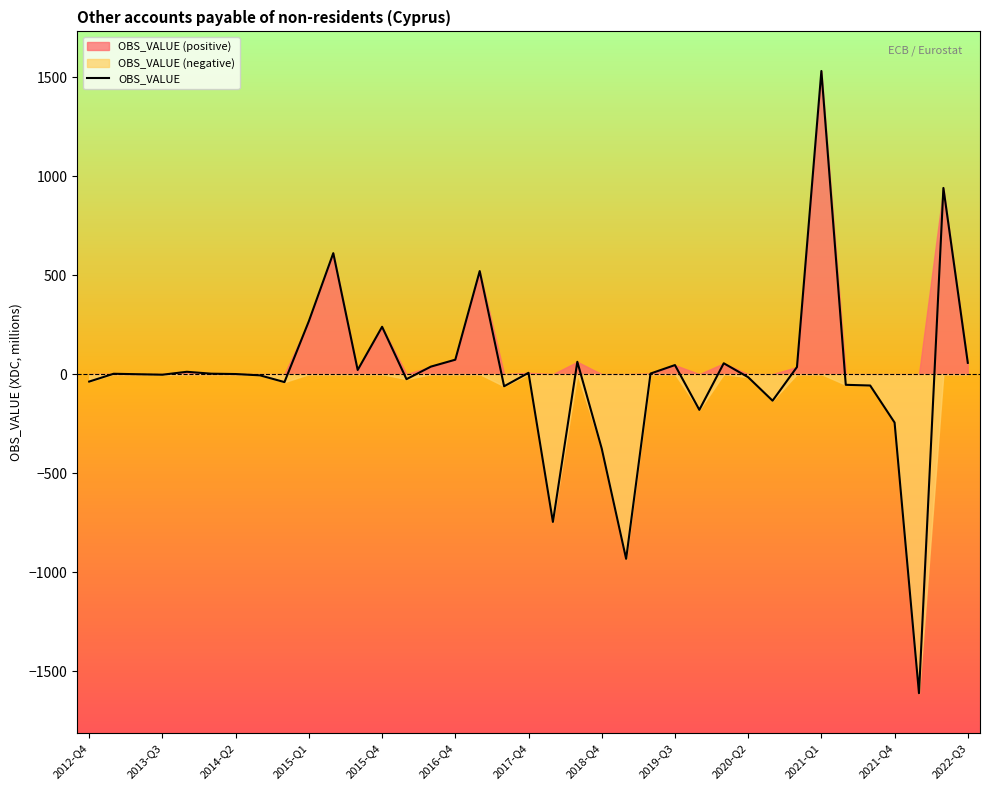

What is the minimum value for OBS_VALUE?

-1612.1